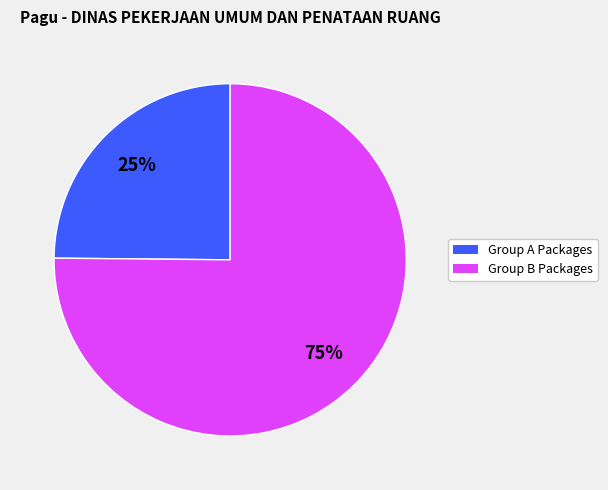

Does any single category account for the majority?

Yes